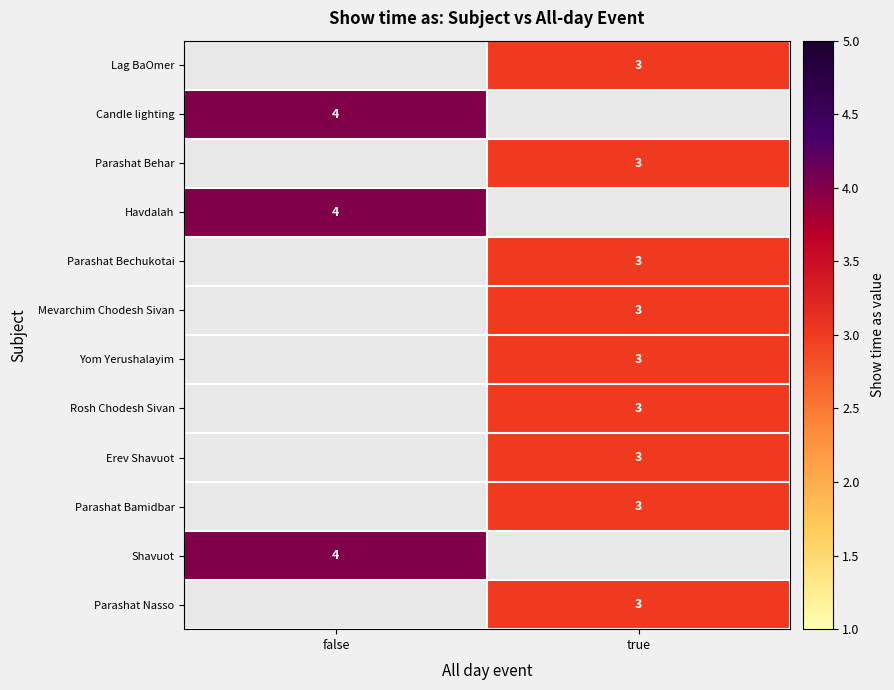

The Parashat Bamidbar series shows 1 at true. True or false?

False